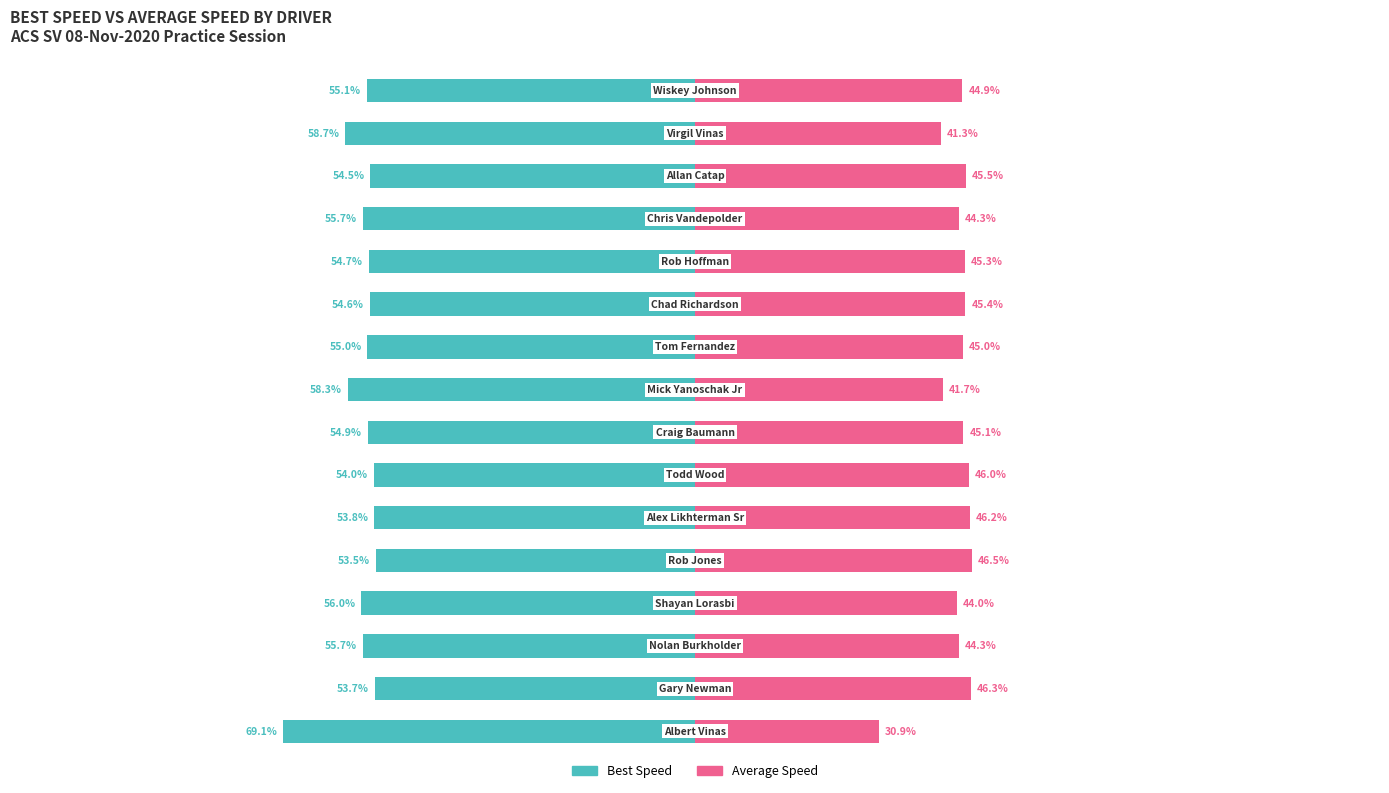

What is the difference between the maximum and minimum values in the Average Speed series?

15.6